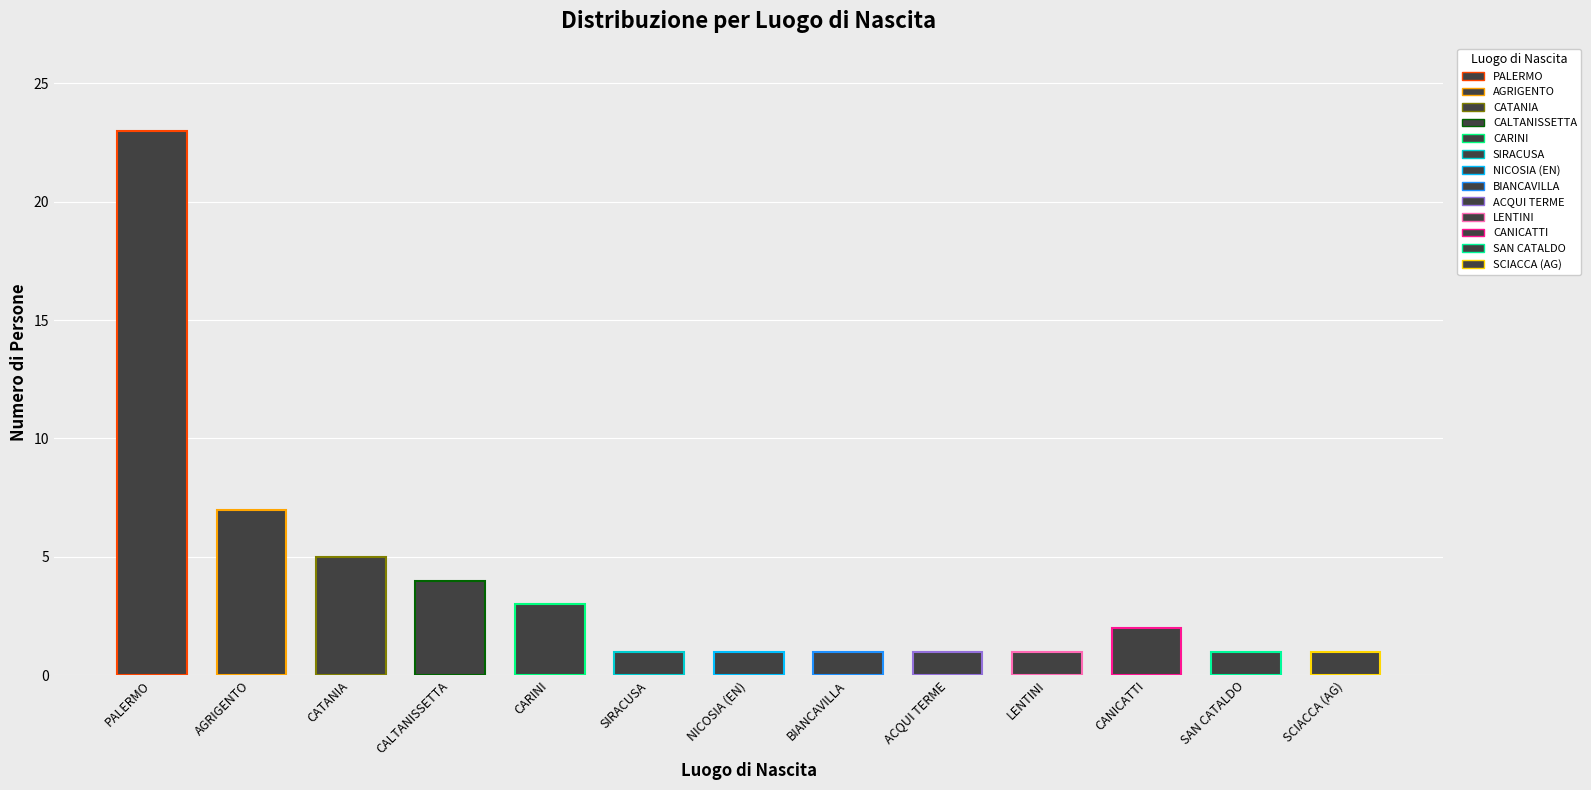

What is the maximum value shown in the chart?

23